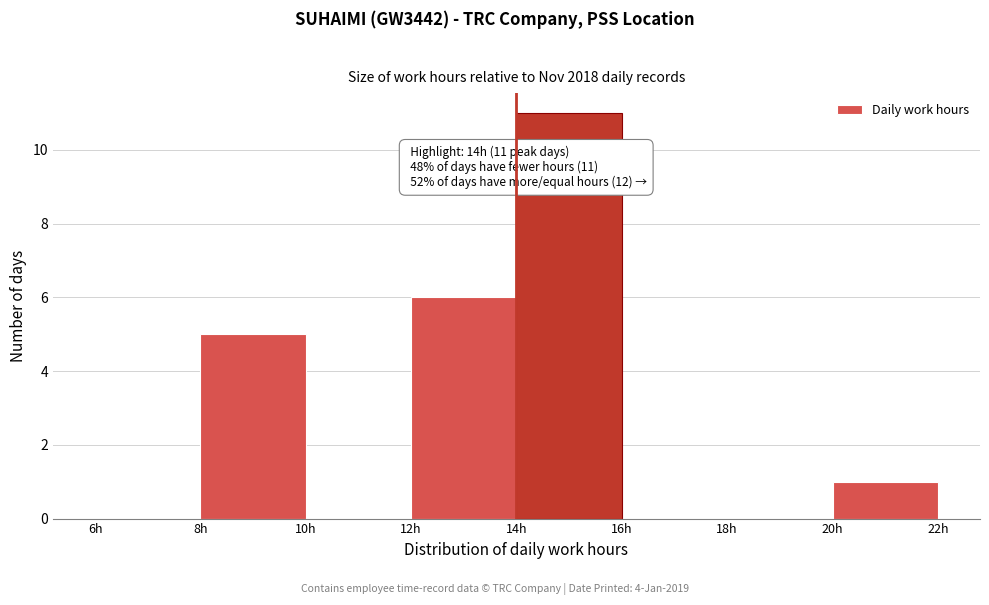

Over which range of the x-axis is the bar tallest?

14 to 16